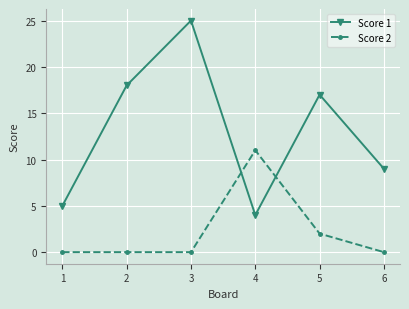

Reading left to right, extract all data points from this chart.

Score 1: 1=5	2=18	3=25	4=4	5=17	6=9
Score 2: 1=0	2=0	3=0	4=11	5=2	6=0